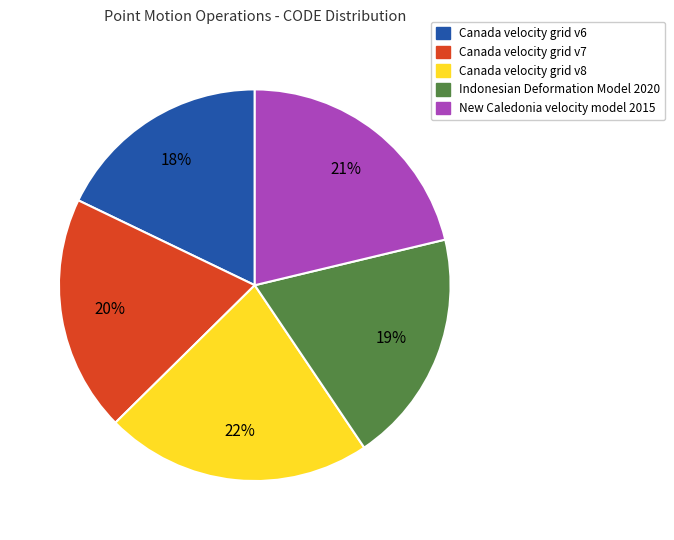

What percentage is the Canada velocity grid v6 slice, to the nearest percent?

18%